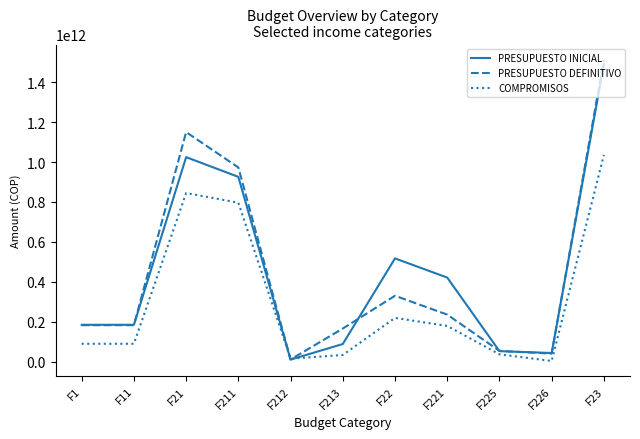

Read the PRESUPUESTO DEFINITIVO value at F11, to the nearest 100.

182812674700